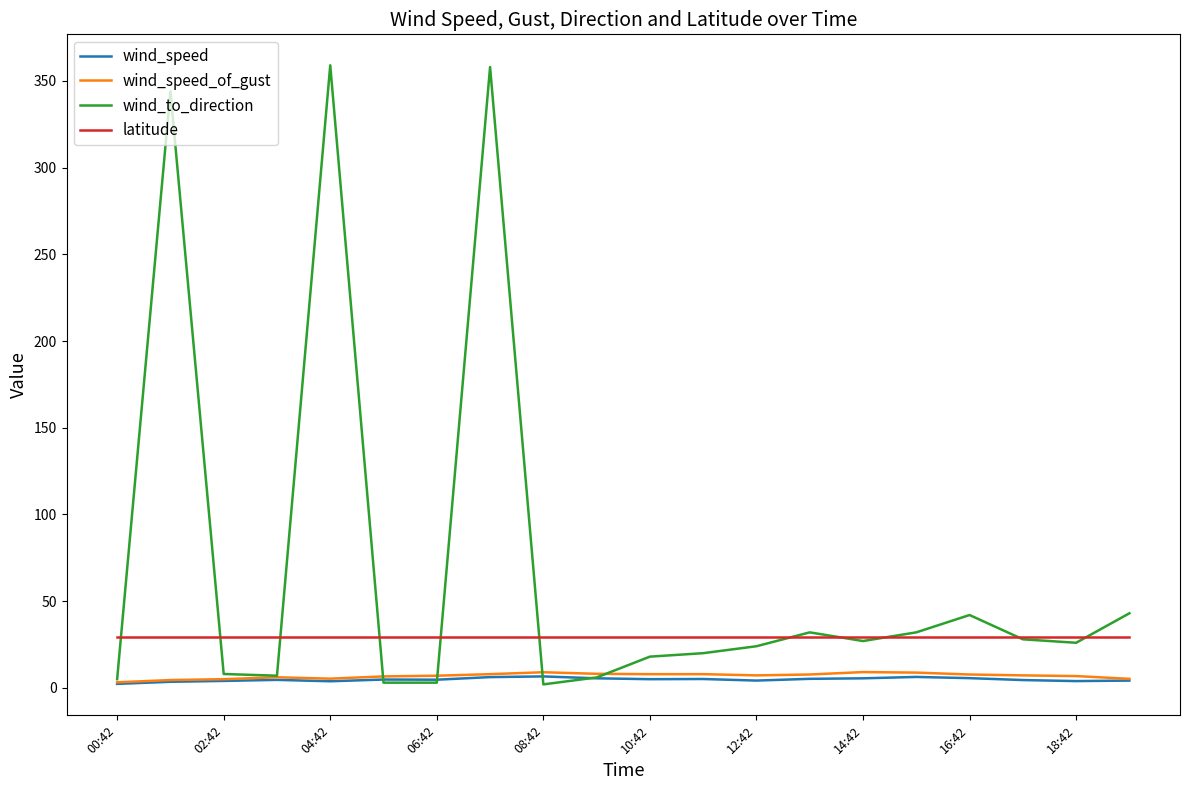

What is the lowest value of the latitude series?

29.2